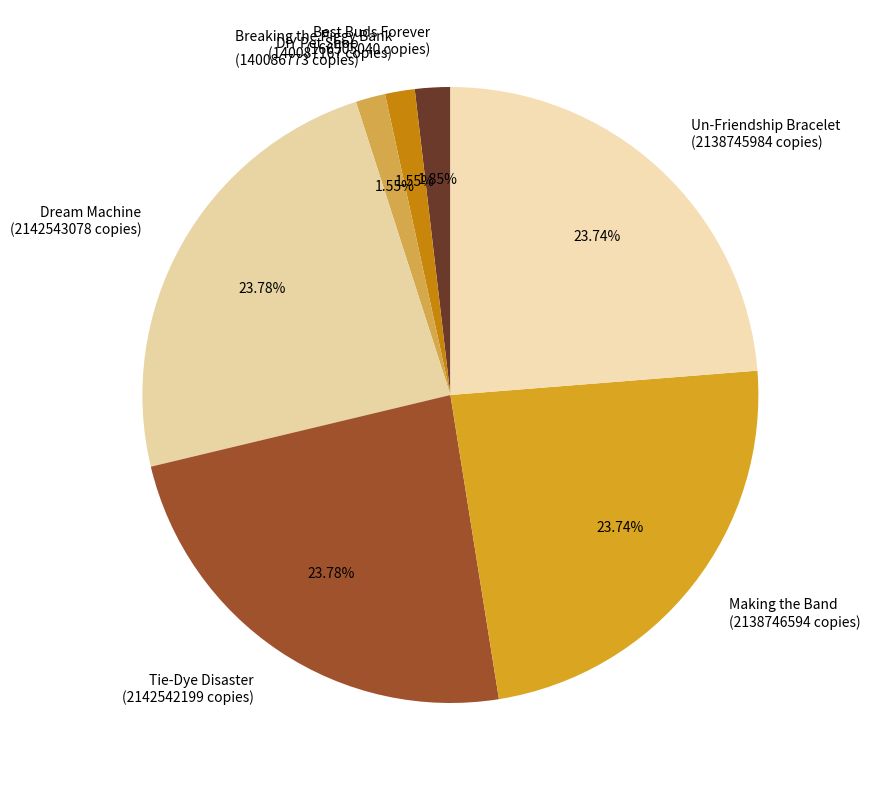

The Tie-Dye Disaster slice represents 24% of the pie. True or false?

True